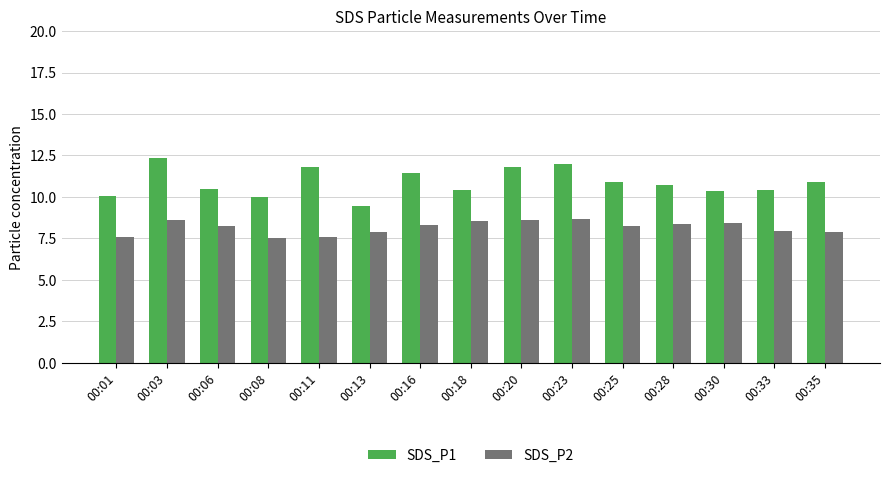

Rank the series at 00:08 from highest to lowest value.

SDS_P1, SDS_P2